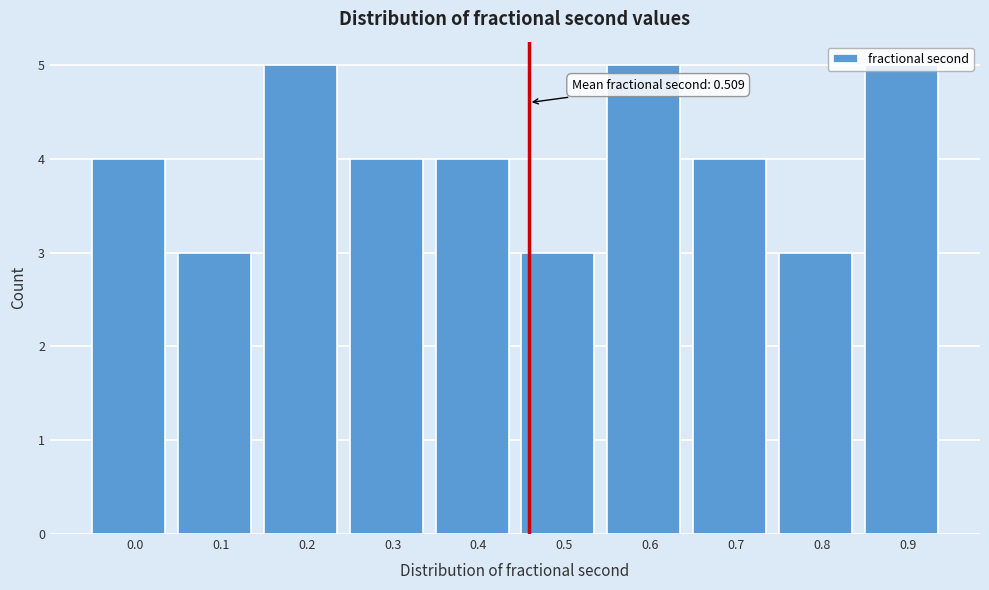

The value at 0.9 is 8. True or false?

False